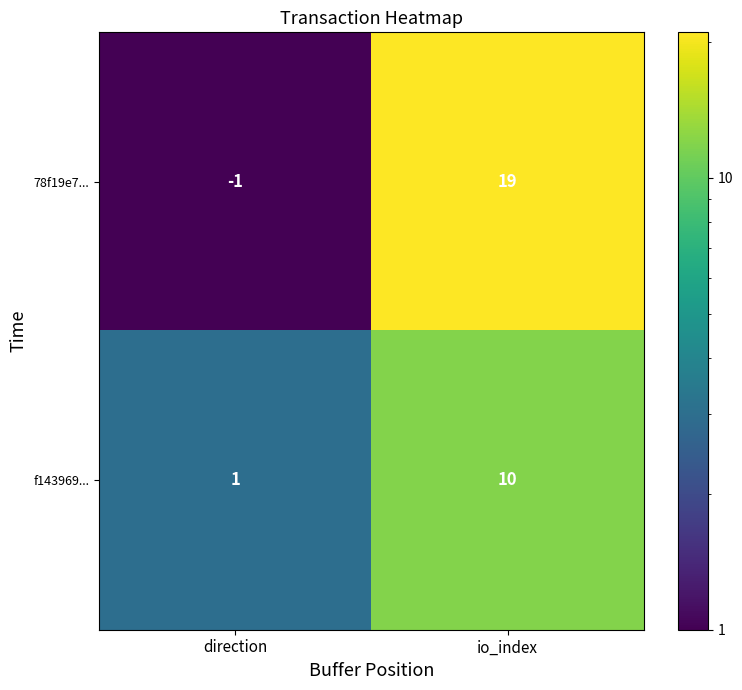

What is the difference between the maximum and minimum values in the f143969... series?

9